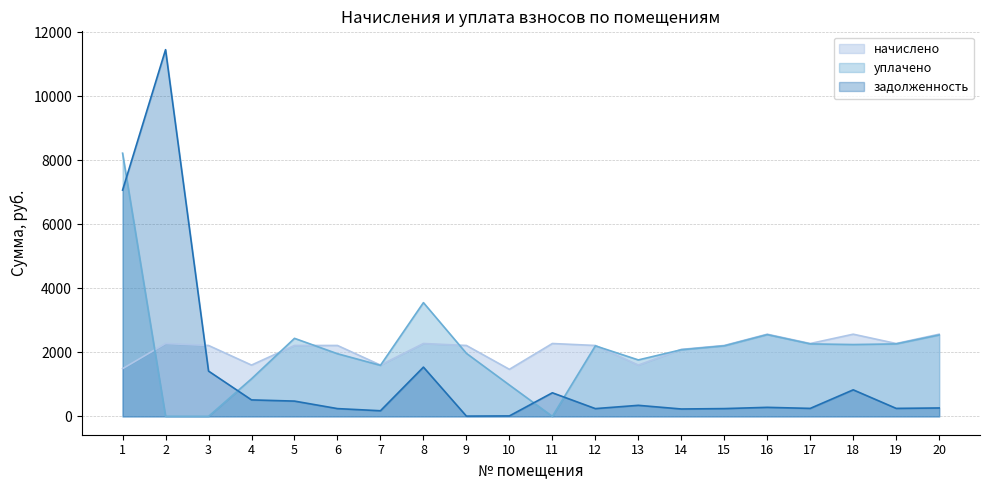

Does the chart have visible grid lines?

Yes